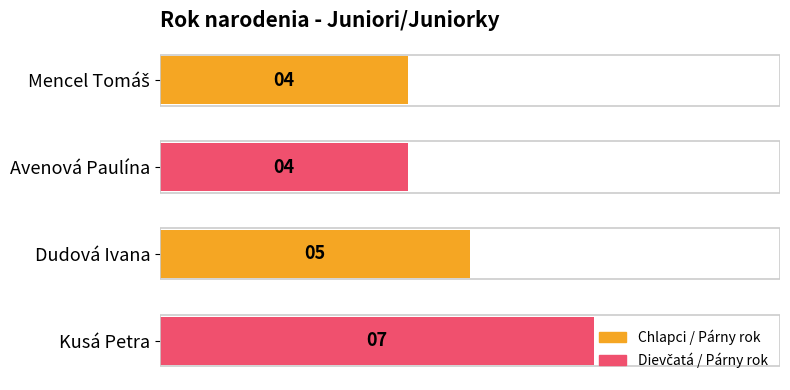

What is the average value?

5